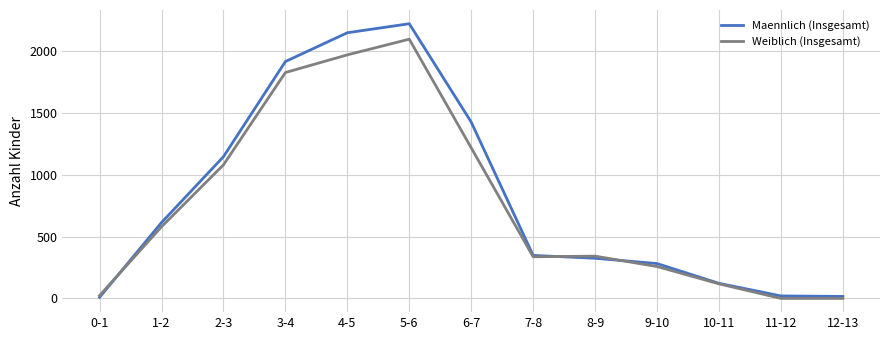

At which label does Weiblich (Insgesamt) reach its peak?

5-6